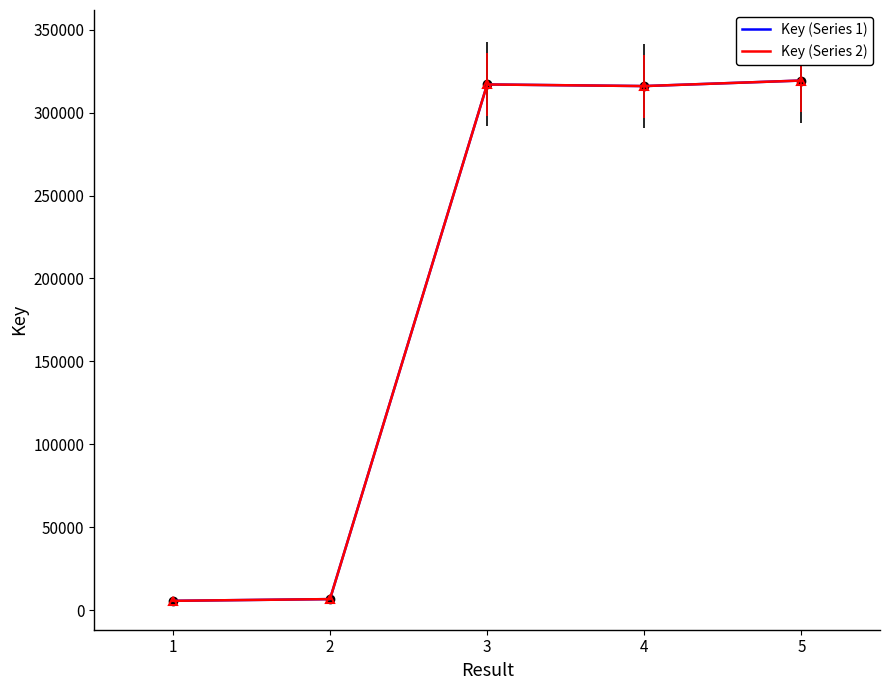

In Key (Series 2), how many points are lower than both neighbors (excluding endpoints)?

1